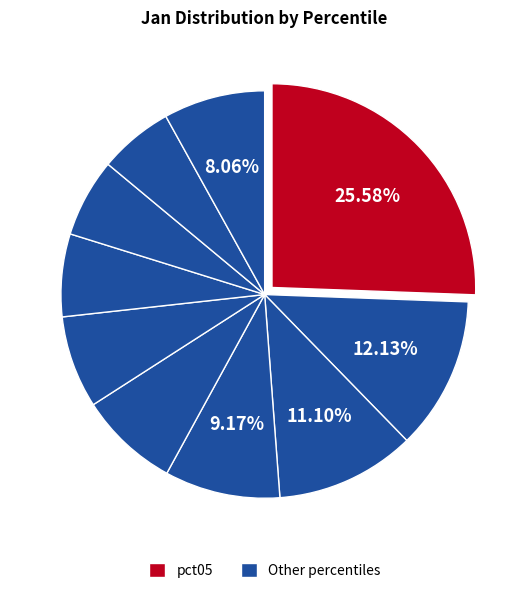

Rank the categories by value from highest to lowest.

pct05, pct15, pct25, pct35, pct95, pct45, pct55, pct65, pct75, pct85